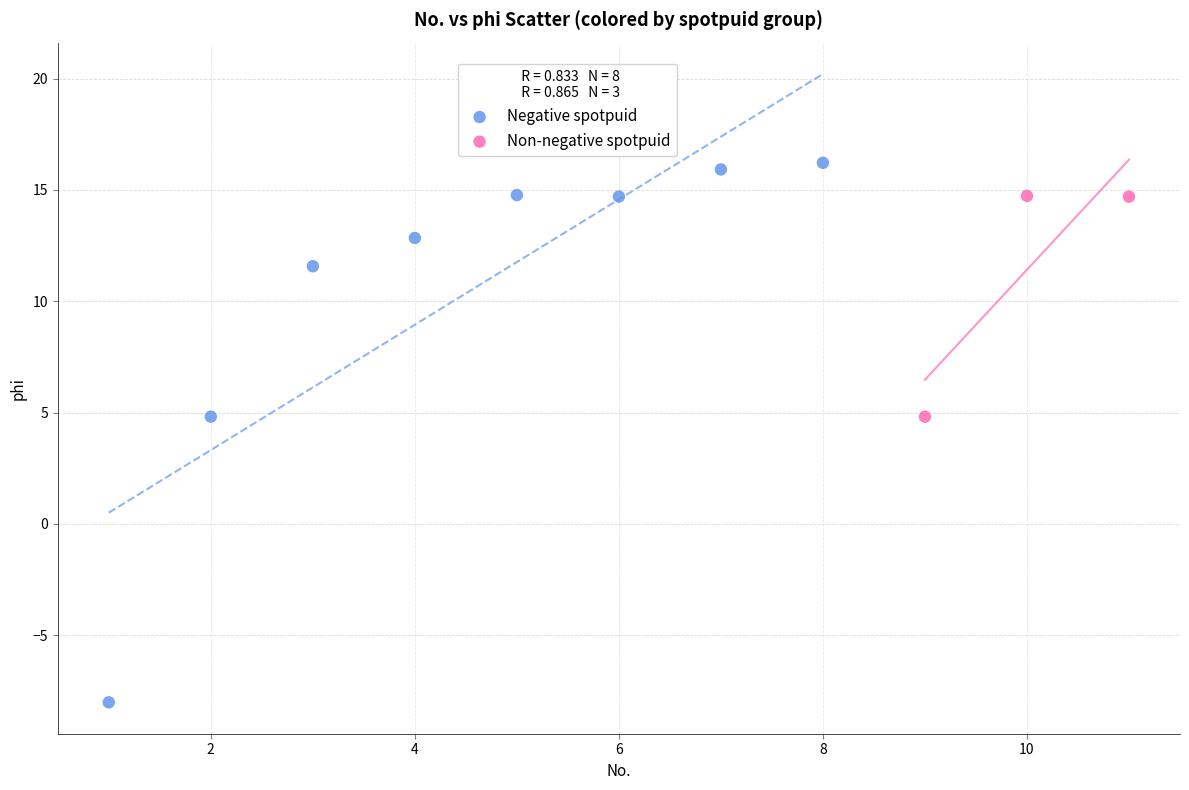

Which series reaches the minimum Y coordinate?

Negative spotpuid